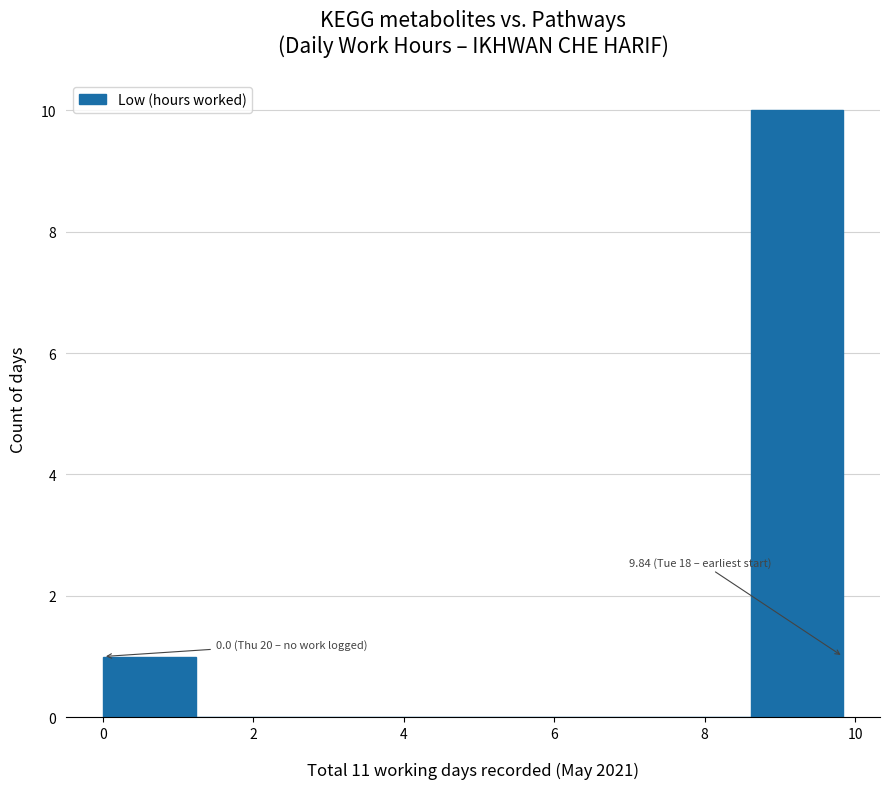

Over which range of the x-axis is the bar tallest?

8.6 to 9.8